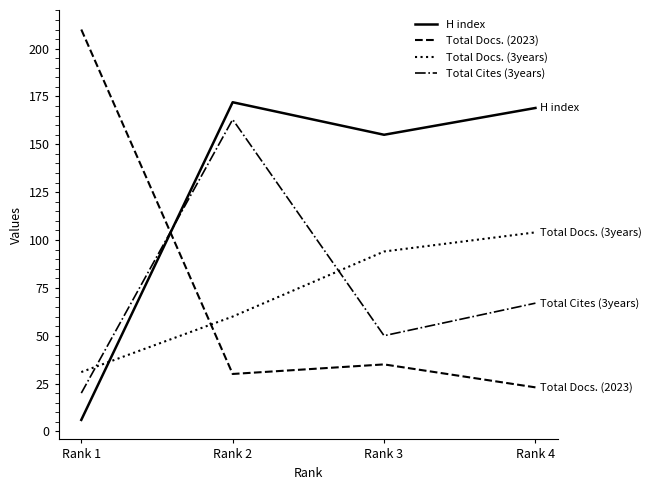

Which series changed the most between Rank 3 and Rank 4?

Total Cites (3years)